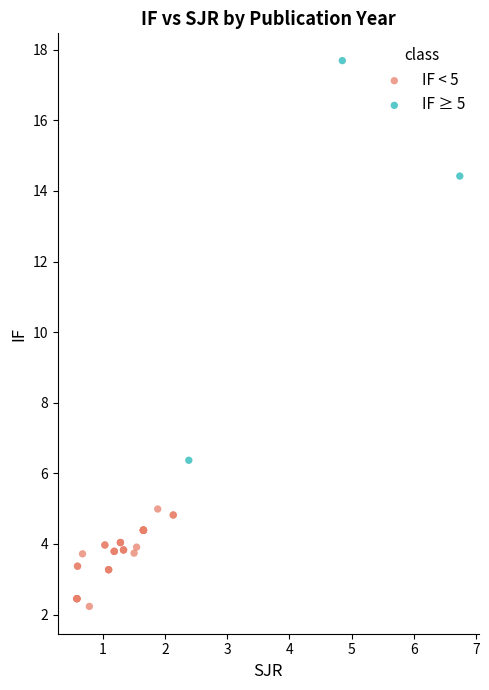

What are all the series names shown in the legend?

IF < 5, IF ≥ 5